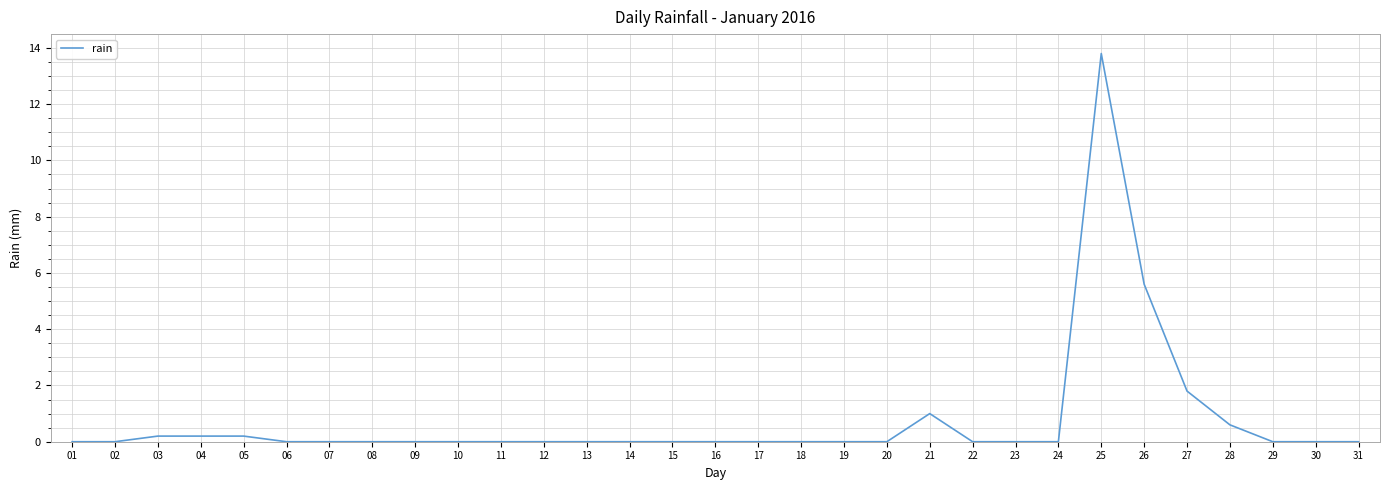

Is it true that the value at 22 is 0.0?

True